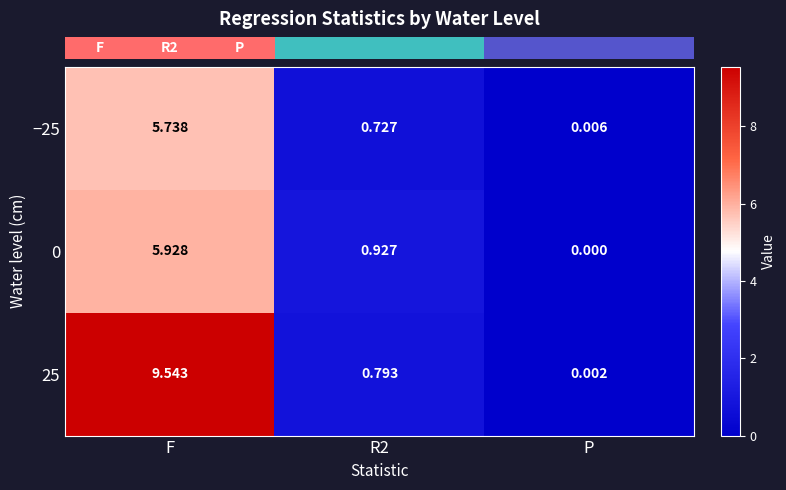

What is the difference between the highest and lowest values at R2?

0.2